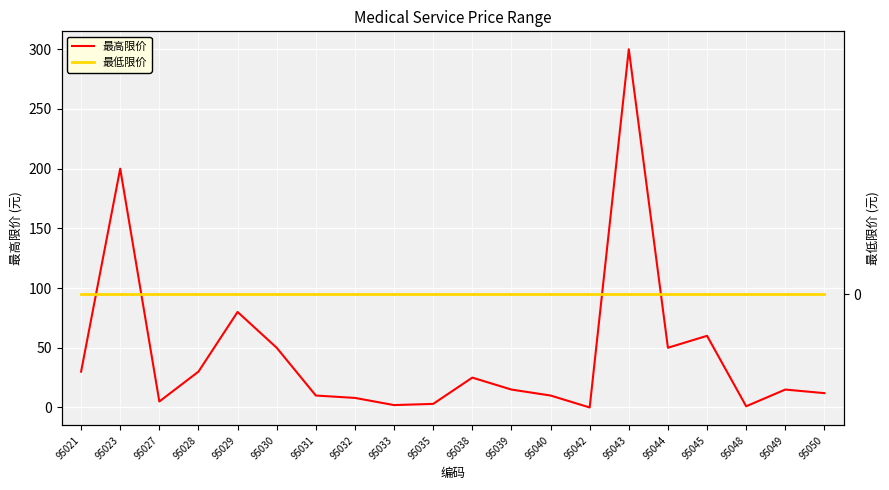

At how many categories does at least one series exceed 28?

8